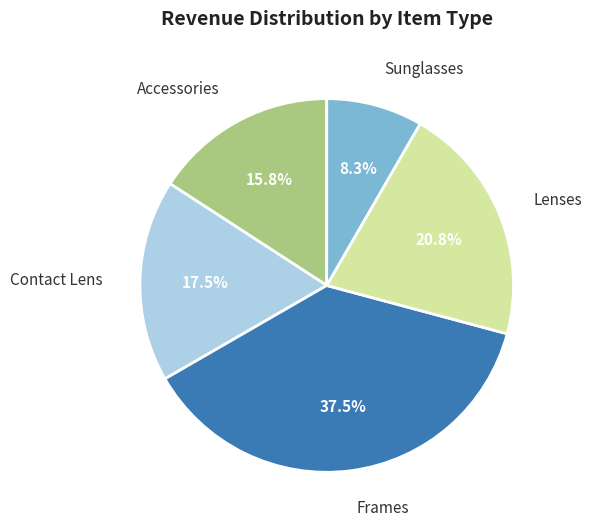

Which has a higher value, Sunglasses or Frames?

Frames